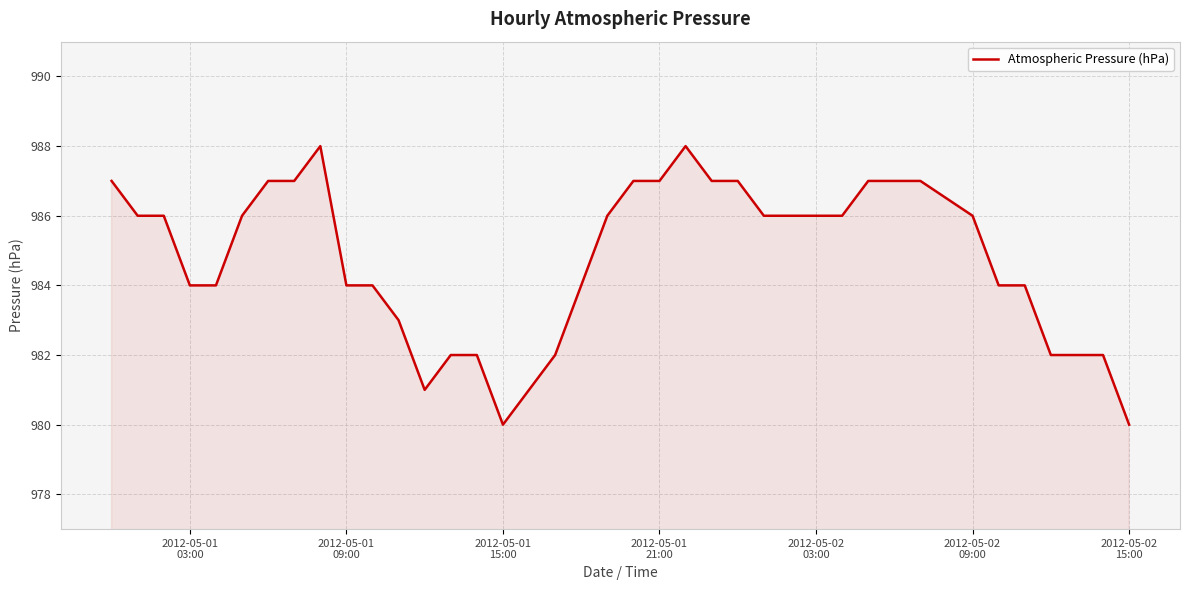

What is the difference between the maximum and minimum values?

8